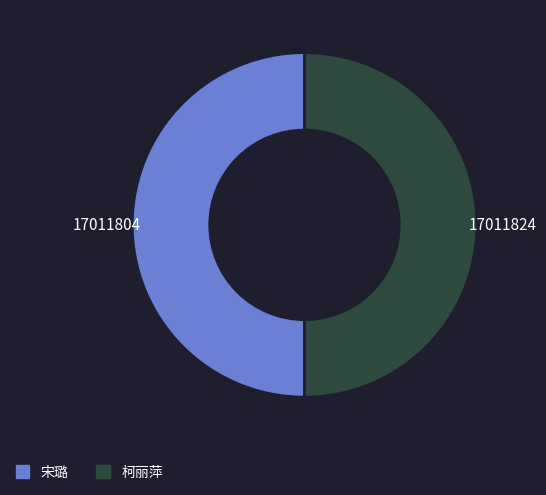

Do 宋璐 and 柯丽萍 together represent more than half of the pie?

Yes